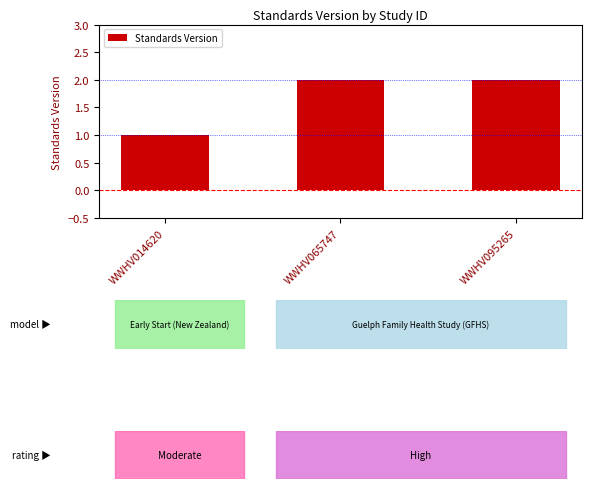

Which label corresponds to the smallest value in the chart?

WWHV014620